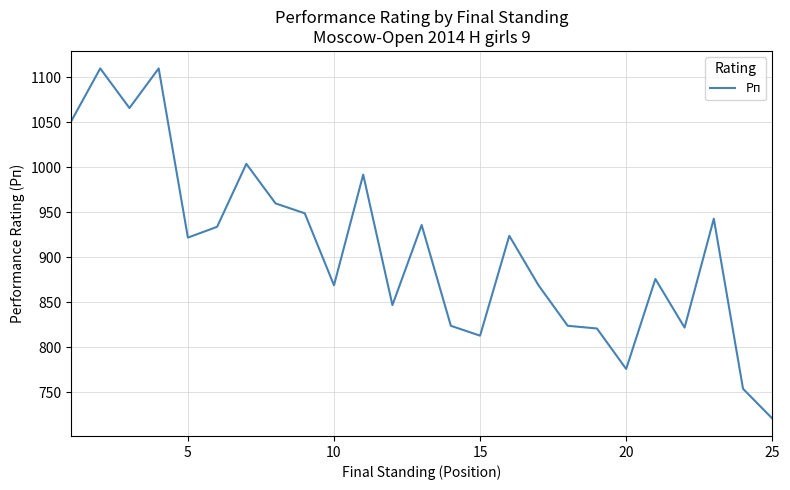

What is the greatest value displayed?

1110